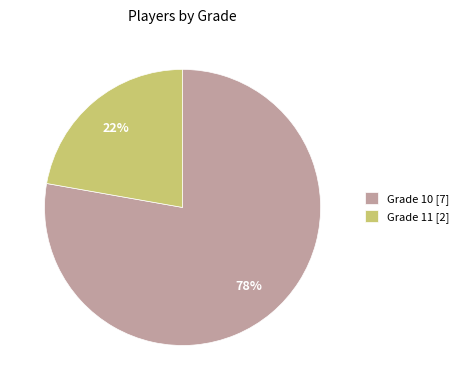

Is Grade 11 [2] the majority of the pie?

No